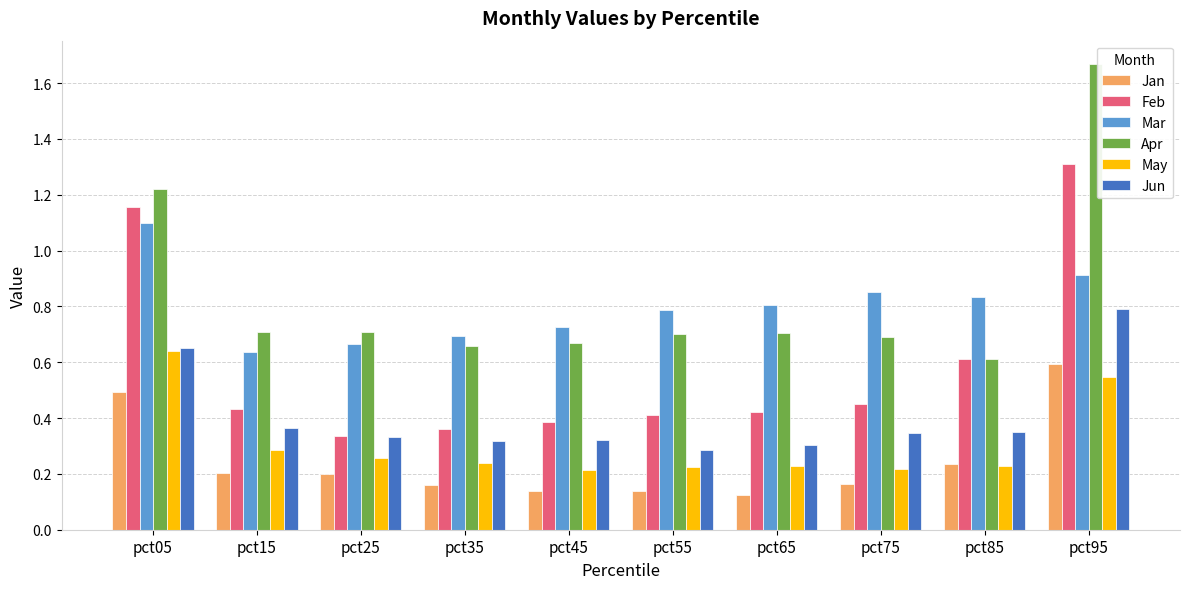

Which category has the lowest value in the Apr series?

pct85